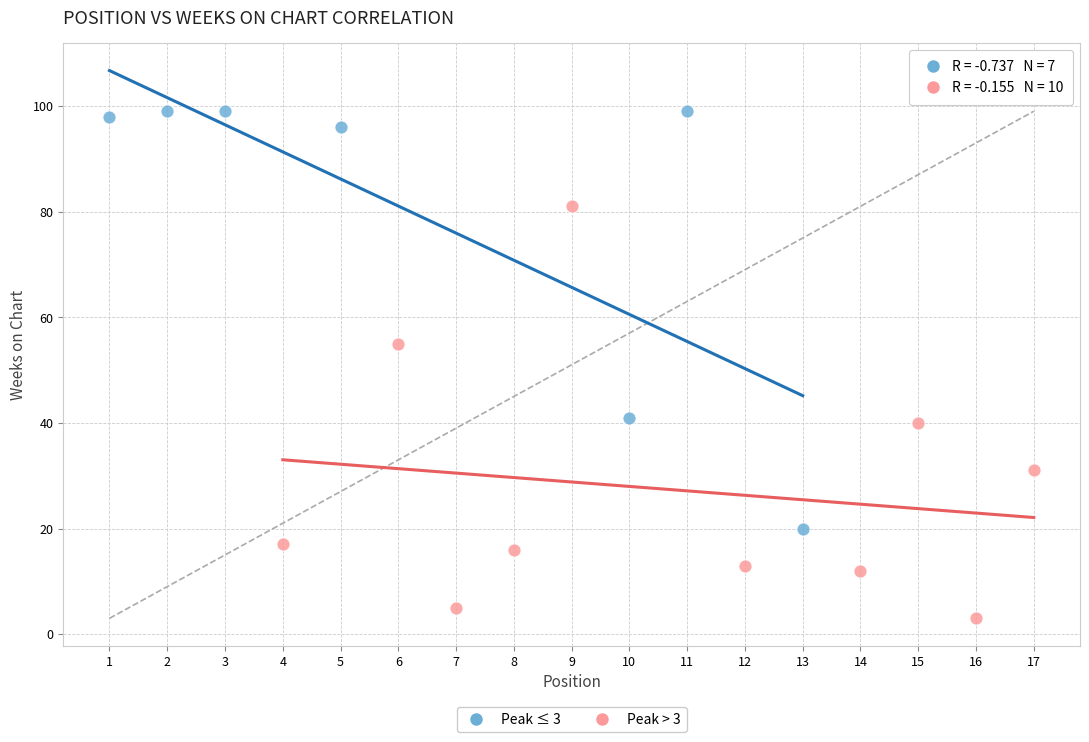

Which series contains the highest Y value?

Peak ≤ 3